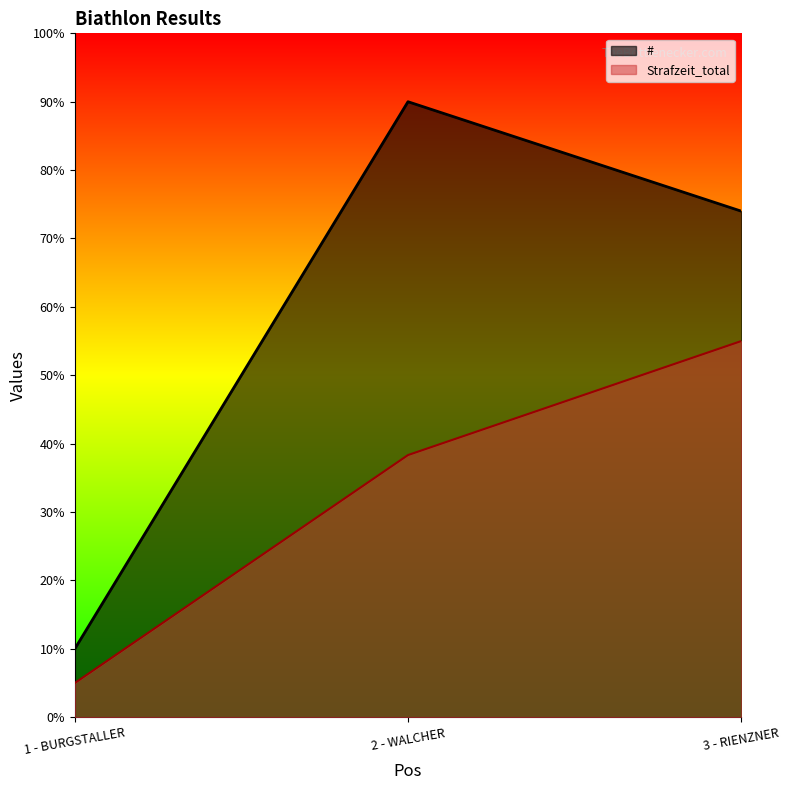

What is the value of the Strafzeit_total point at the 3rd from the left?

55.0